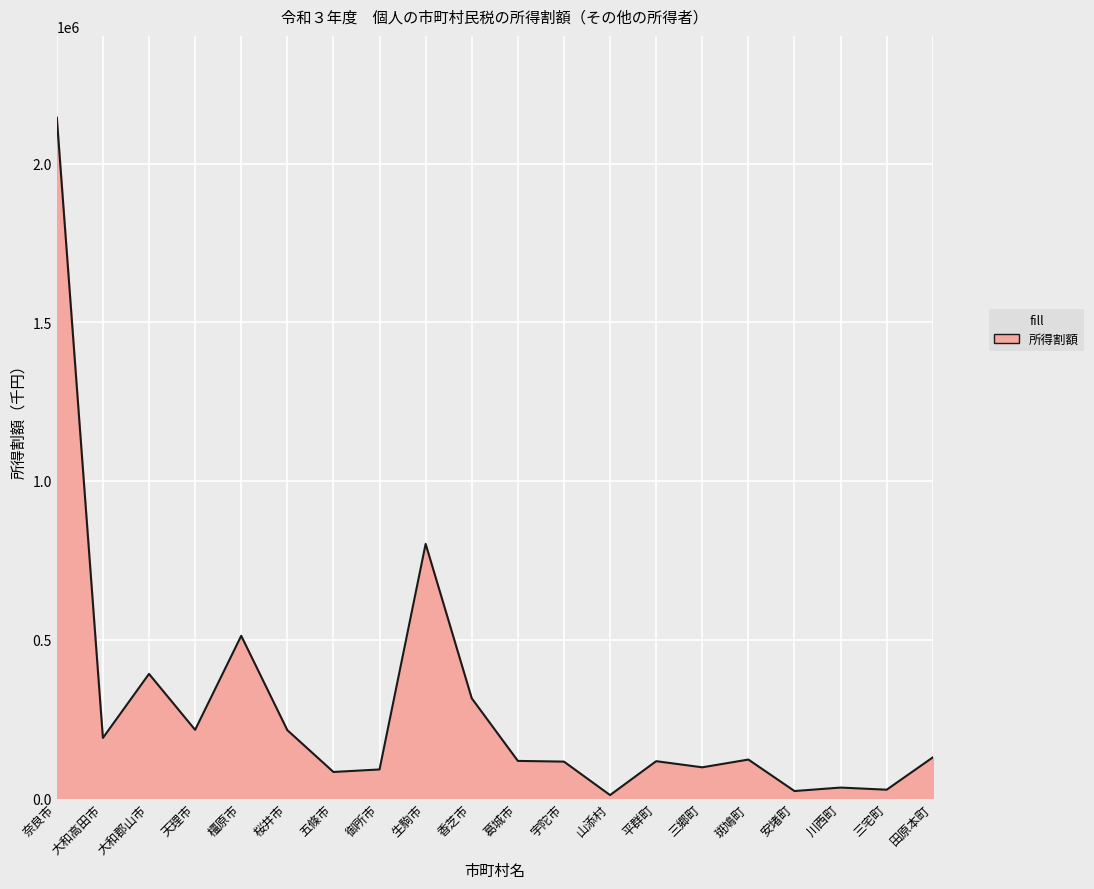

At which label does the data first exceed 121759?

奈良市